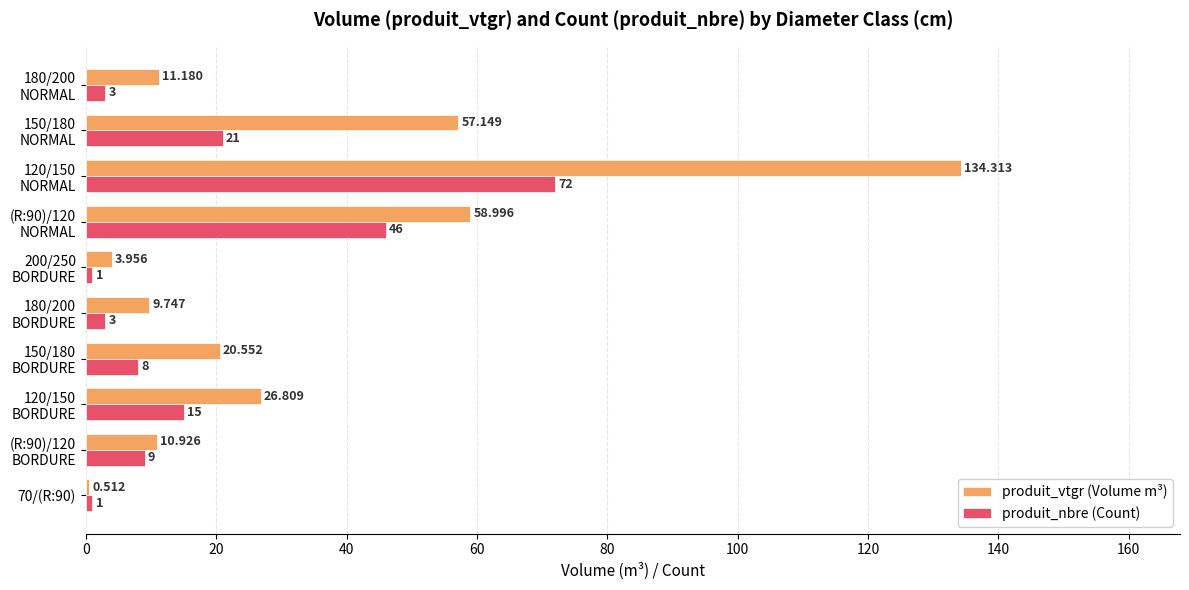

At how many categories does at least one series exceed 121?

1